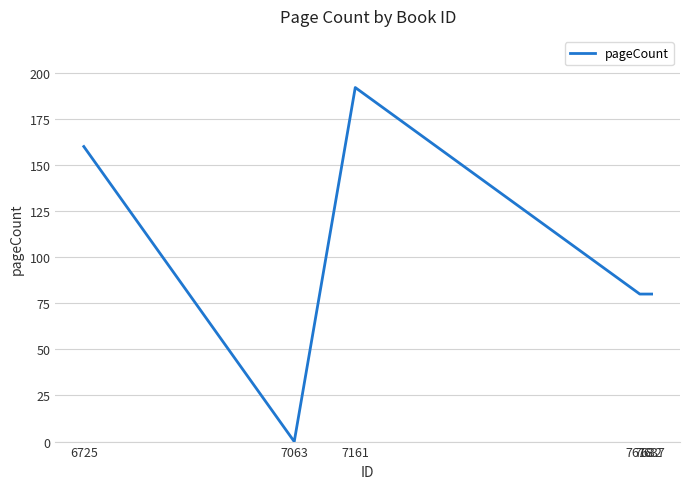

How many interior local valleys (lower than both neighbors) does the data have?

1